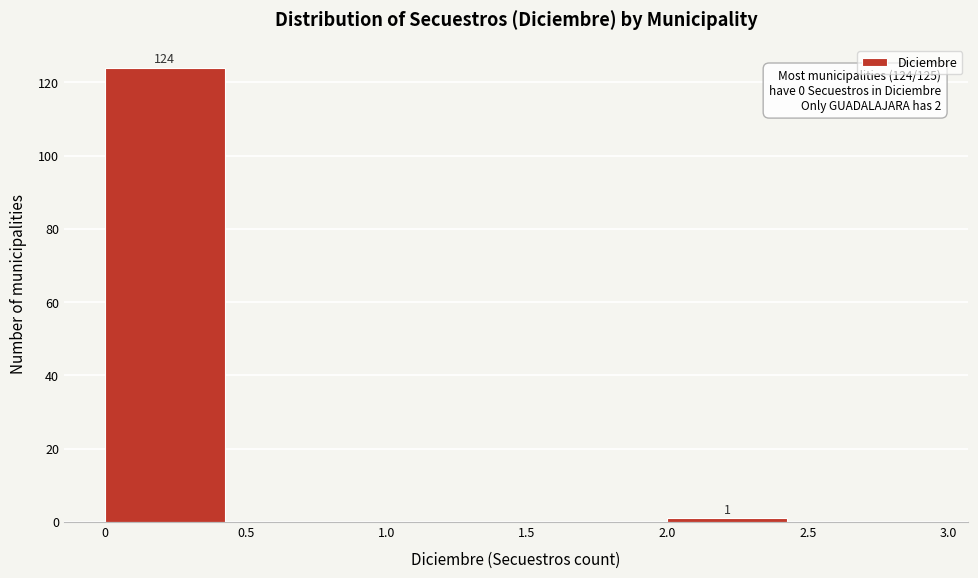

Over which range of the x-axis is the bar tallest?

0 to 0.5